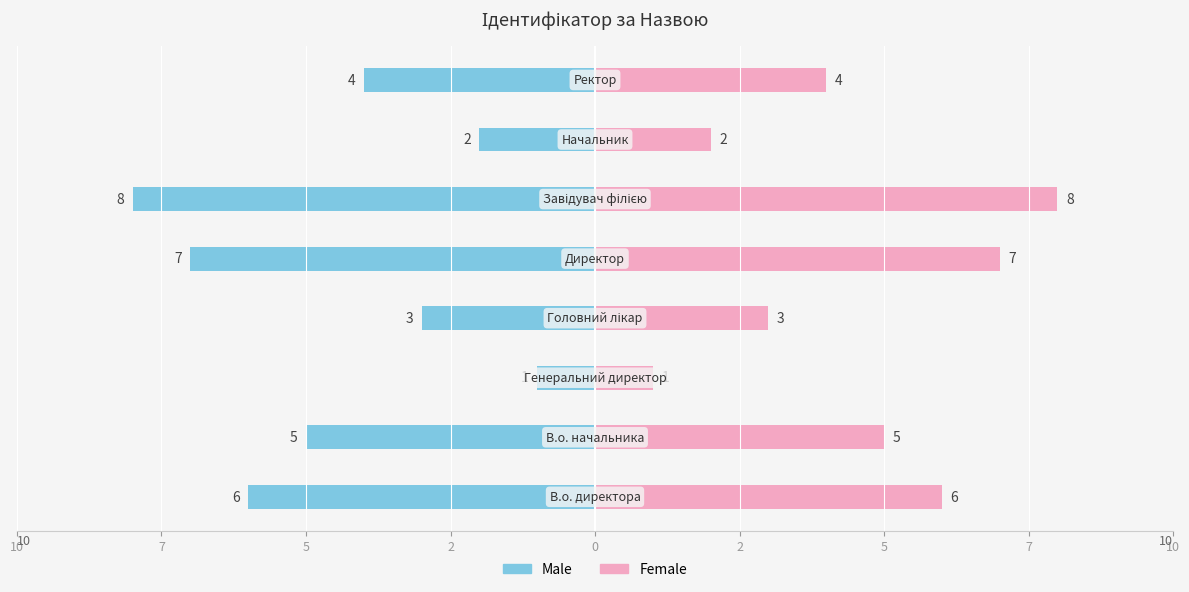

What is the label of the 5th bar from the right?

2